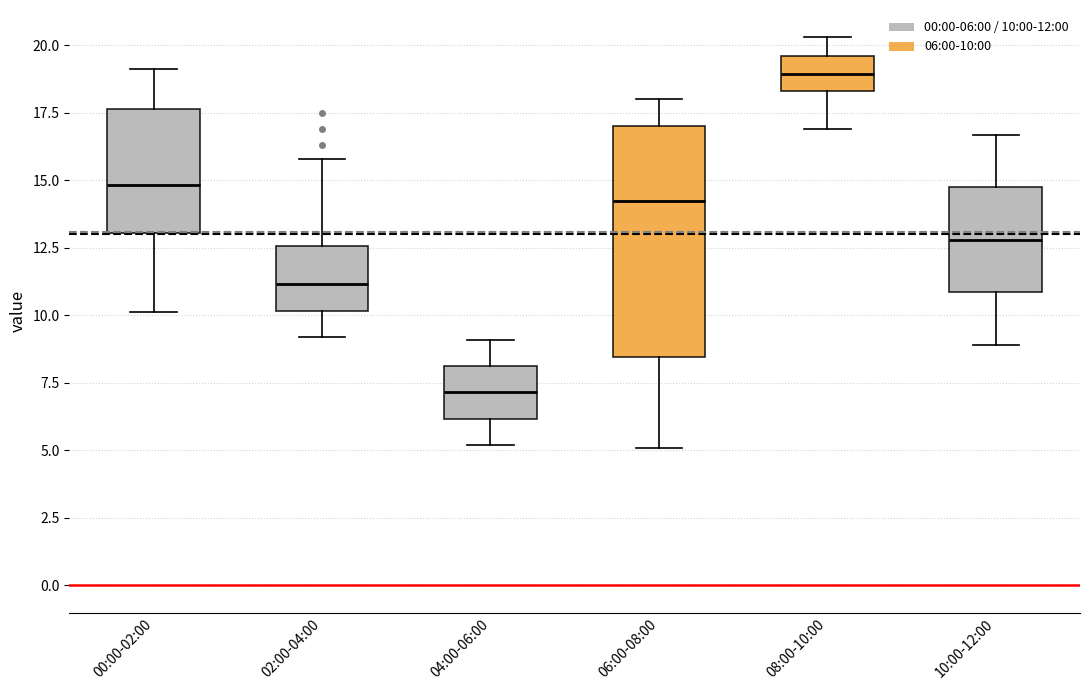

Reading left to right, transcribe this box plot: for each box, give where its median line is, the range the box spans, and where its two whiskers end, as read against the y-axis. The values are not printed on the chart, so give them approximately, as read against the axis.

00:00-02:00: median 15.0, box 13.0 to 17.5, whiskers 10.0 to 19.0
02:00-04:00: median 11.0, box 10.0 to 12.5, whiskers 9.0 to 16.0
04:00-06:00: median 7.0, box 6.0 to 8.0, whiskers 5.0 to 9.0
06:00-08:00: median 14.5, box 8.5 to 17.0, whiskers 5.0 to 18.0
08:00-10:00: median 19.0, box 18.5 to 19.5, whiskers 17.0 to 20.5
10:00-12:00: median 13.0, box 11.0 to 15.0, whiskers 9.0 to 16.5